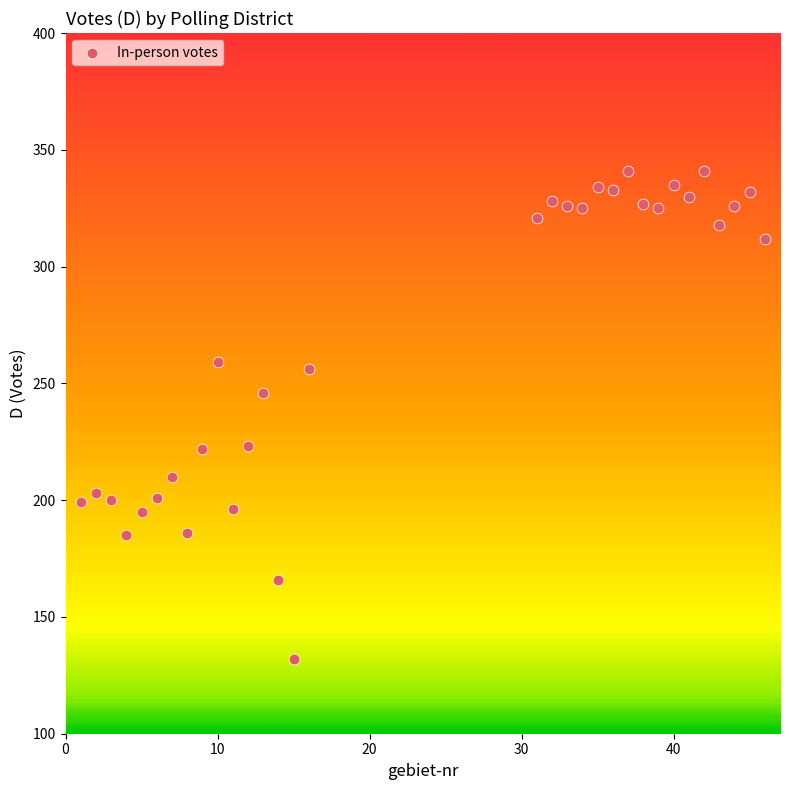

What Y value in the scatter plot is closest to 236?

246